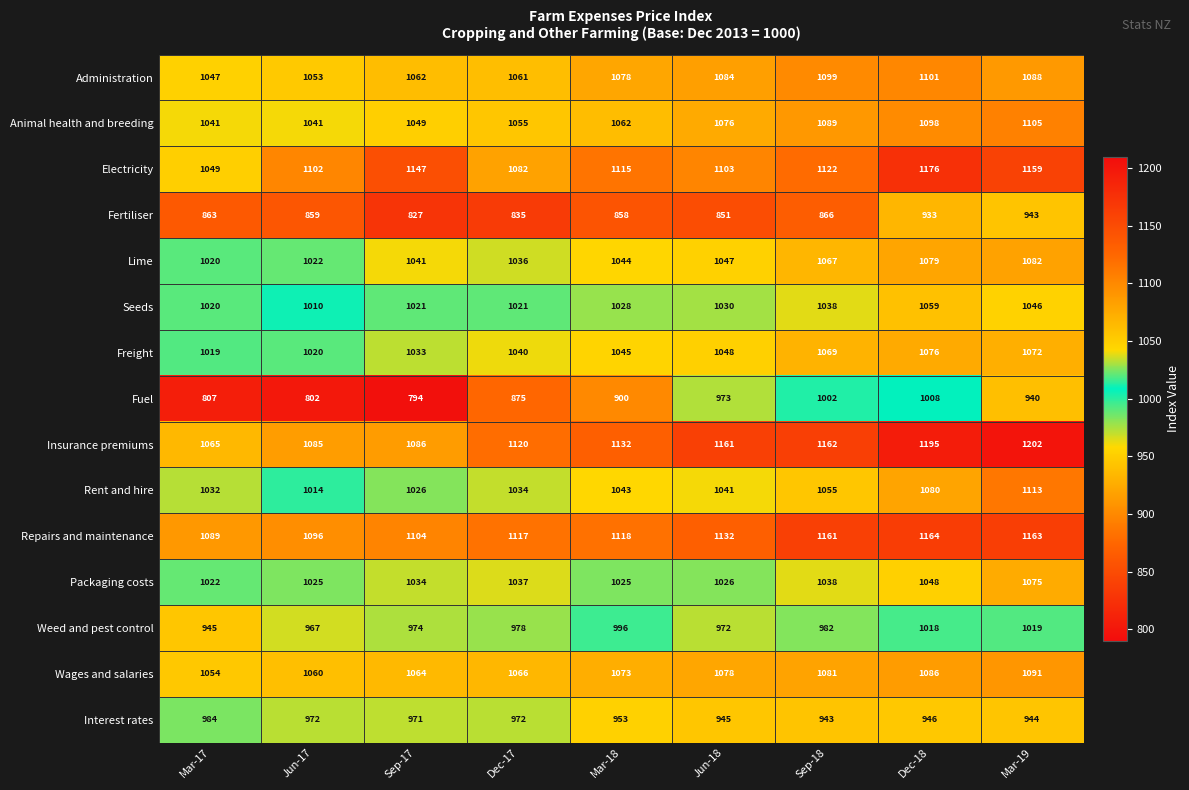

What is the average value of the Lime series?

1049